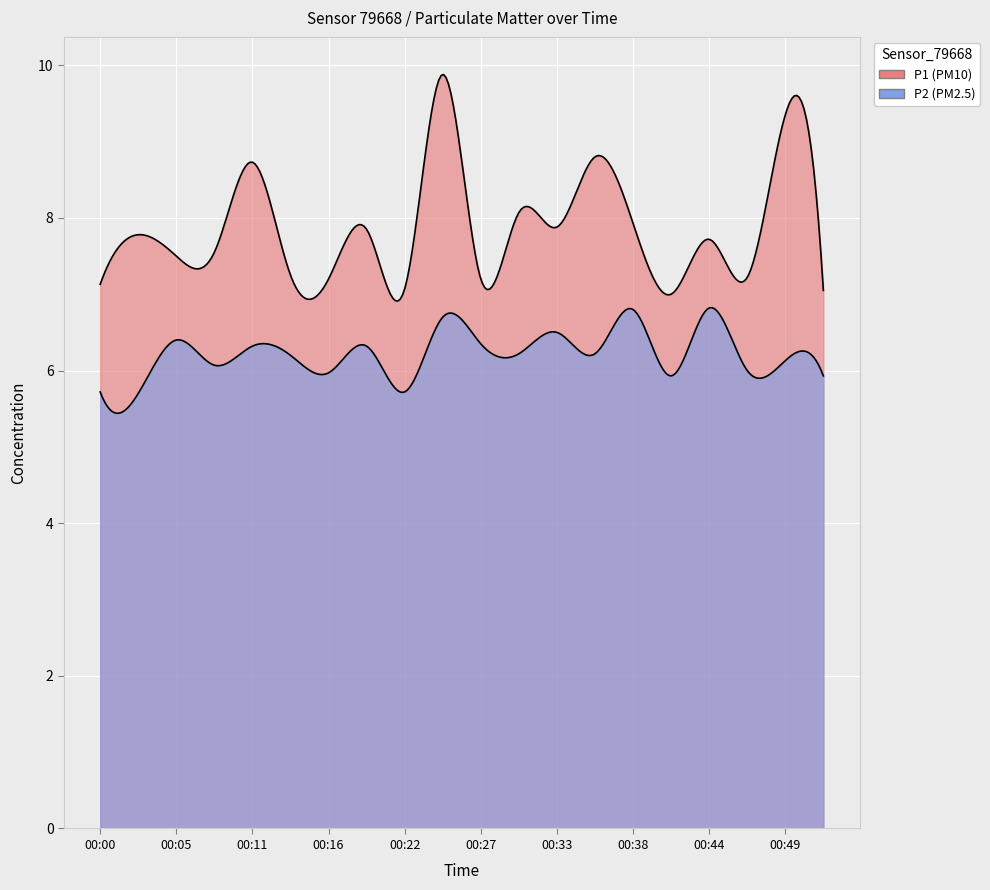

Which series has the largest range (max minus min)?

P1